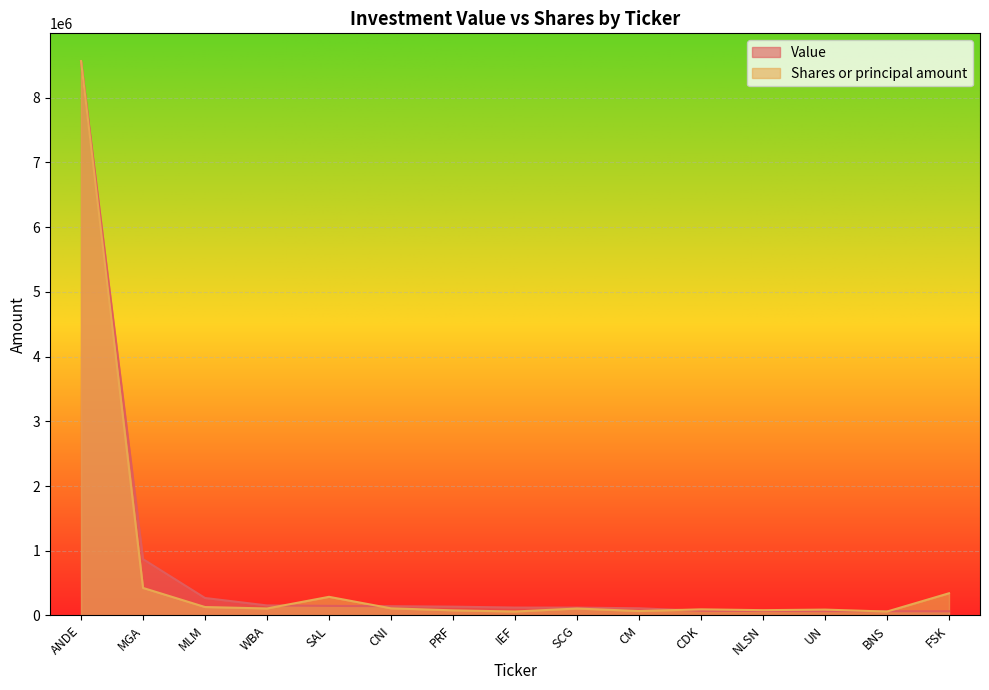

What is the value of the Value point at the 3rd from the left?

270000.0